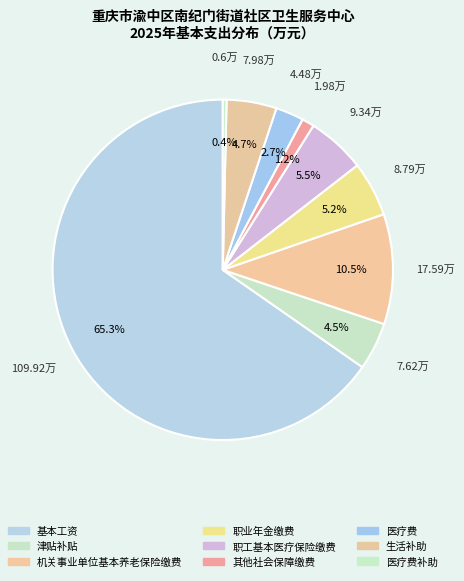

How many slices are in this pie chart?

9